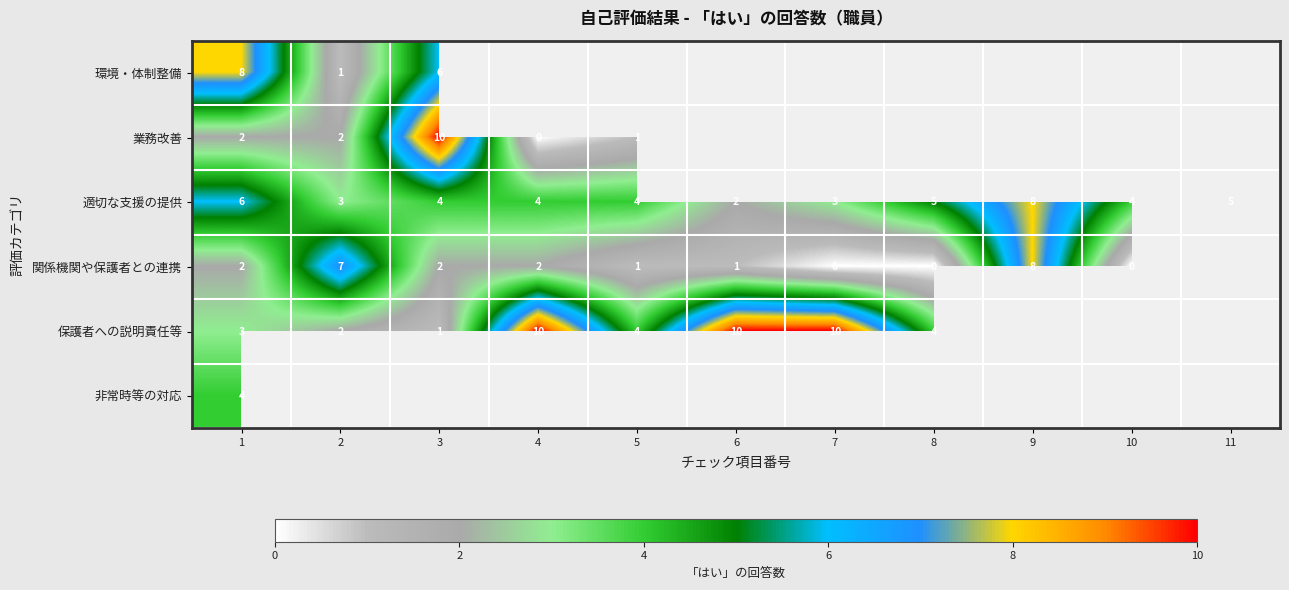

What is the spread (max minus min) of values at 1?

6